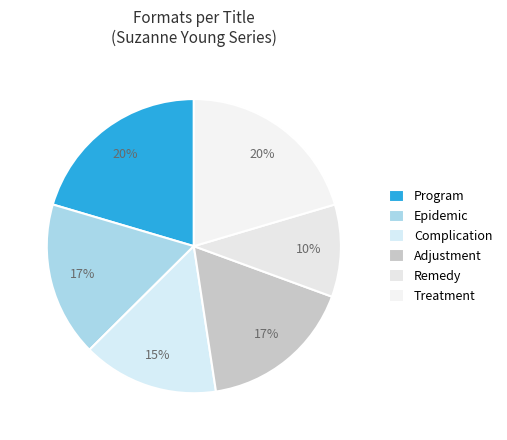

Is it true that Program is 15% of the pie?

False